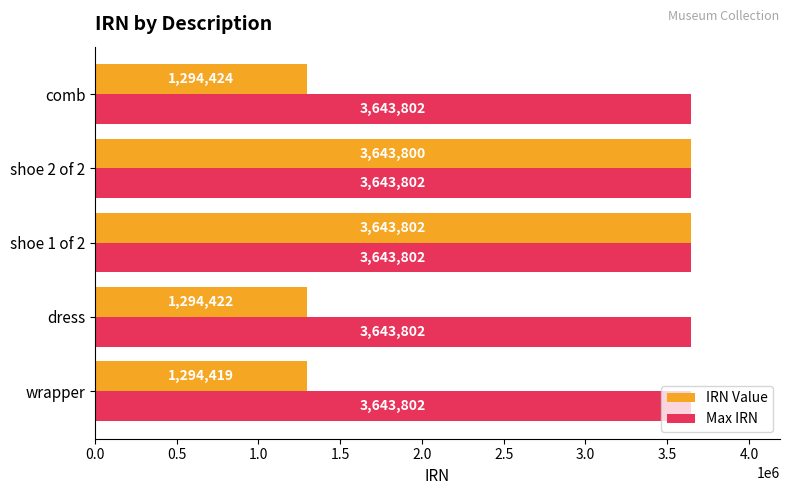

The value of Max IRN at shoe 1 of 2 is 3643802. True or false?

True